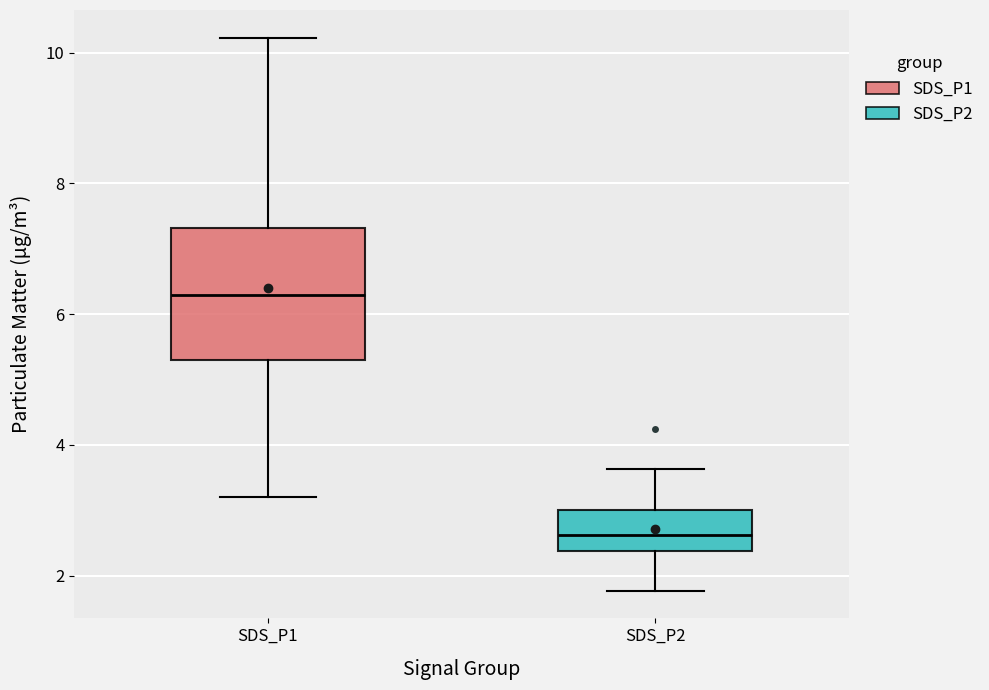

Reading left to right, read every box against the y-axis: the position of its median line, the range the box covers, and the ends of its whiskers. The values are not printed on the chart, so give them approximately, as read against the axis.

SDS_P1: median 6.2, box 5.4 to 7.4, whiskers 3.2 to 10.2
SDS_P2: median 2.6, box 2.4 to 3.0, whiskers 1.8 to 3.6